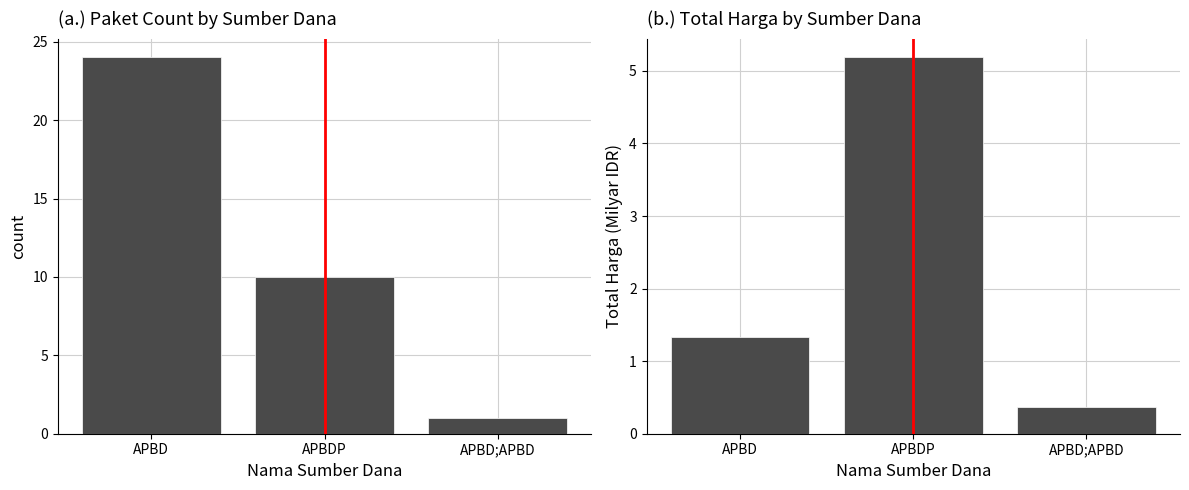

True or false: count has a value of 1.0 at APBD;APBD.

True